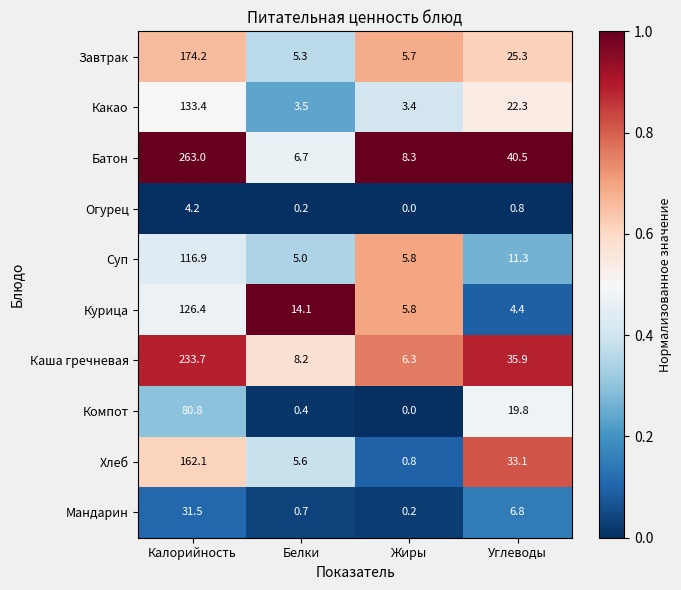

What is the difference between the second highest and minimum values in the Какао series?

18.9